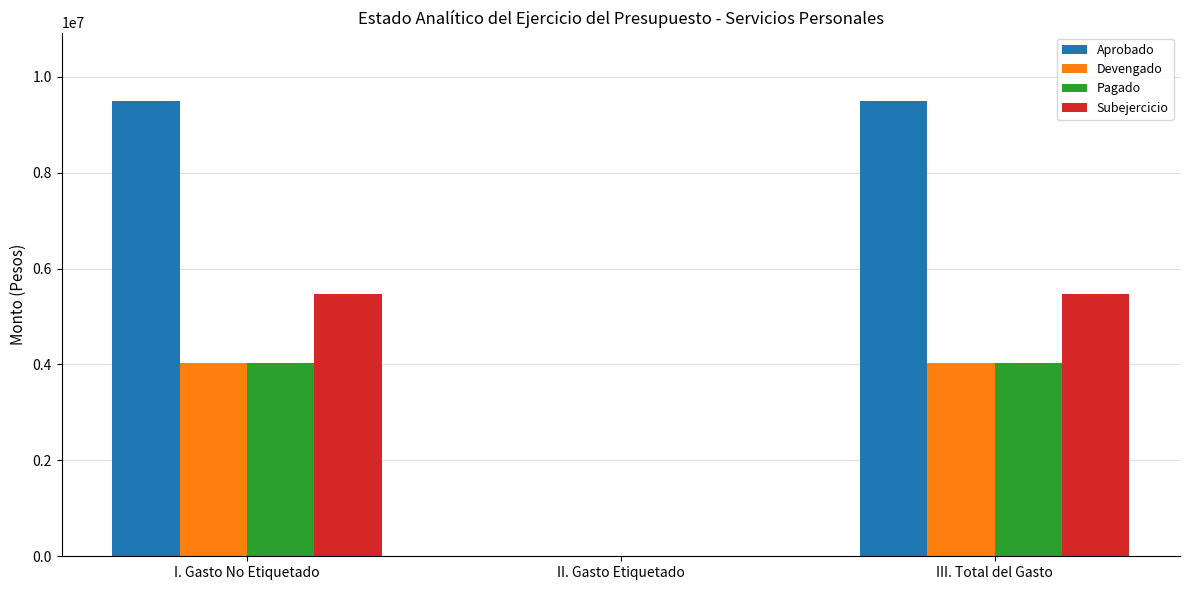

What is the maximum value shown in the chart?

9494905